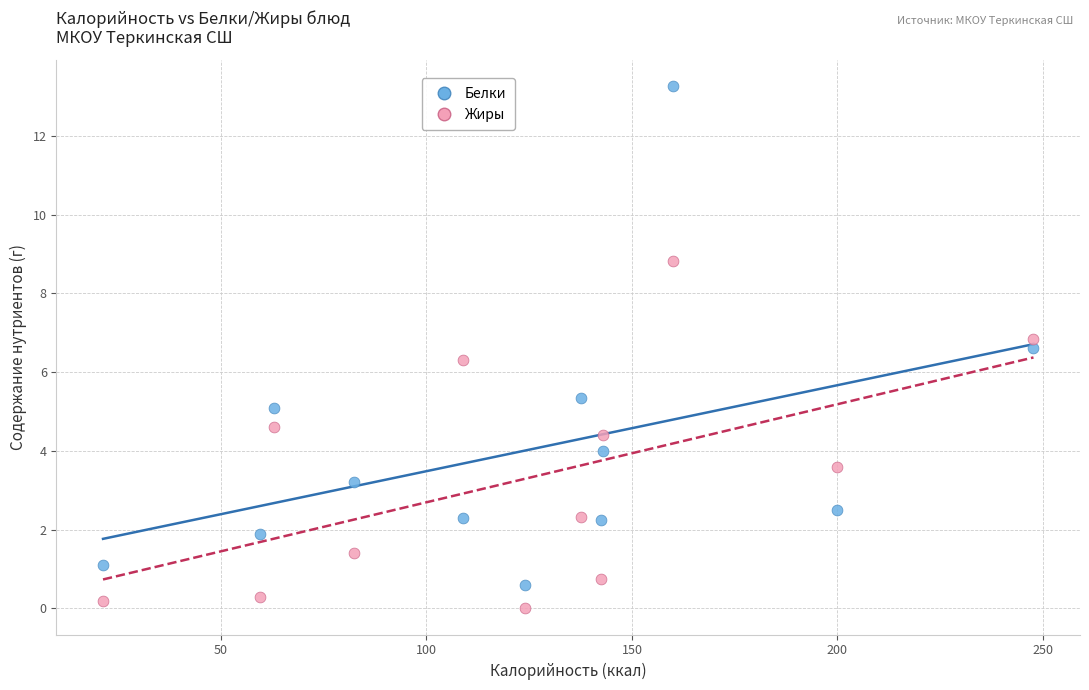

Across all series, what Y value is closest to 6?

6.3